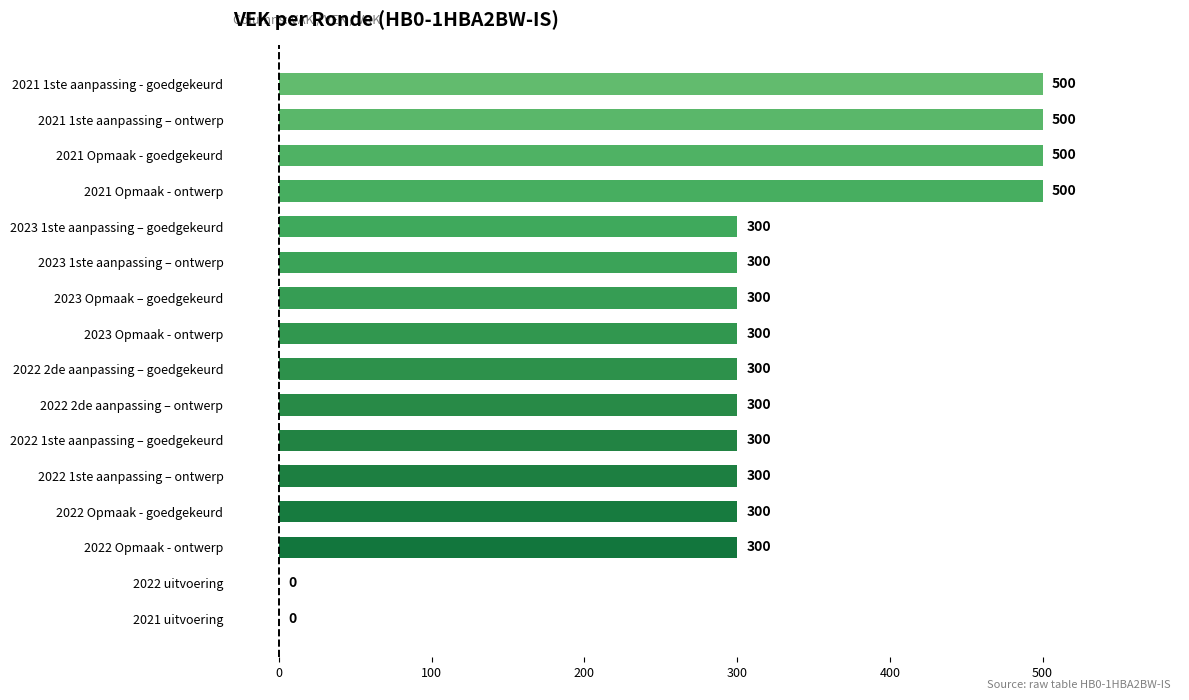

Are the bars horizontal?

Yes